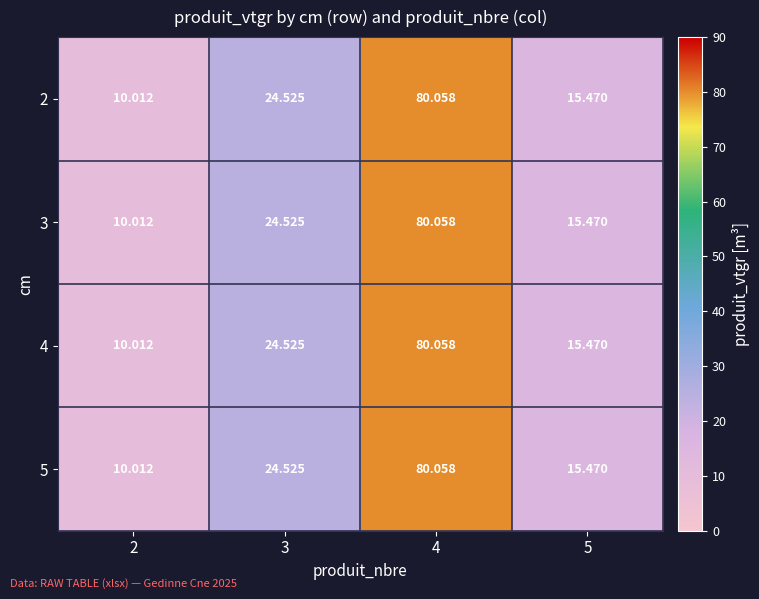

Is the value of 5 at 4 greater than the value of 3 at 3?

Yes